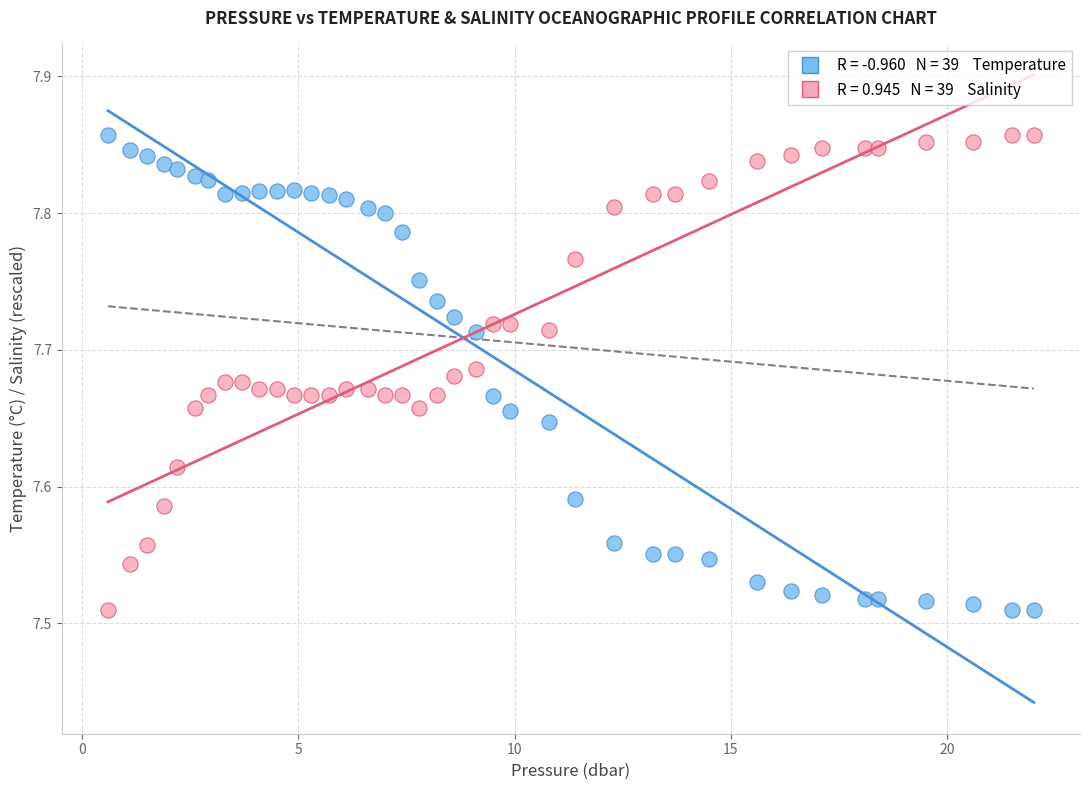

Across all data points, what is the range of X values (max minus min)?

21.4